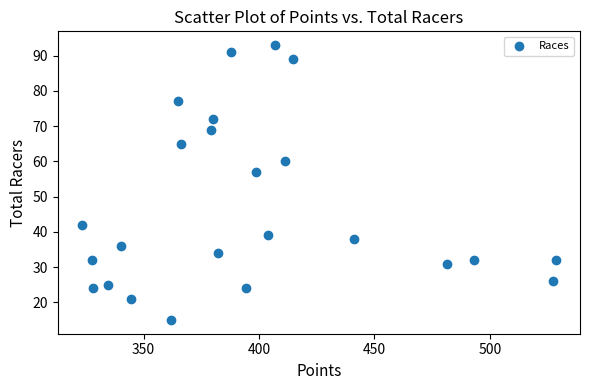

What Y value in the scatter plot is closest to 54?

57